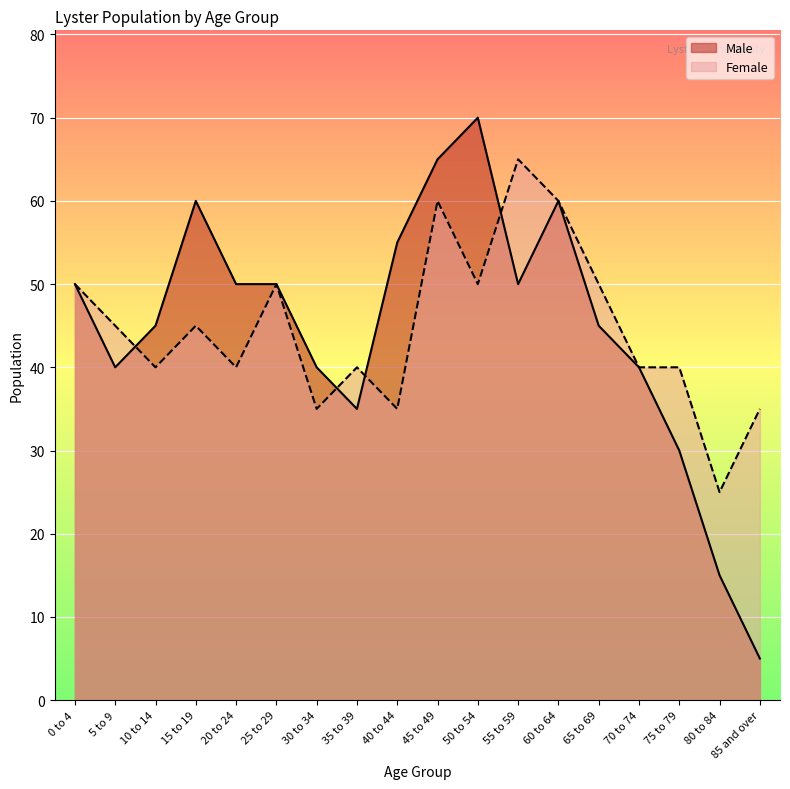

At which category does the chart reach its minimum across all series?

85 and over